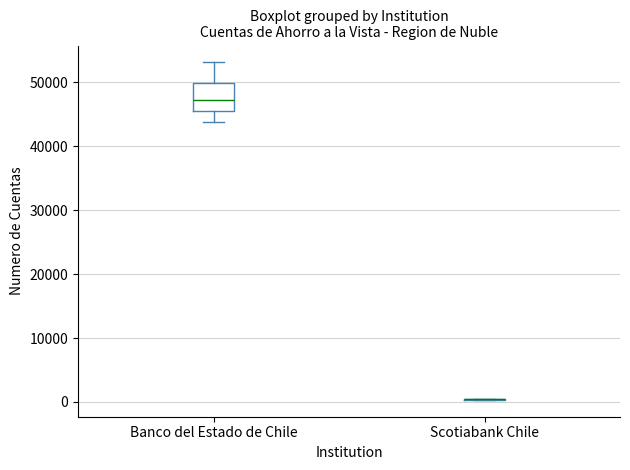

Comparing the boxes themselves (not the whiskers), which one is the tallest?

Banco del Estado de Chile